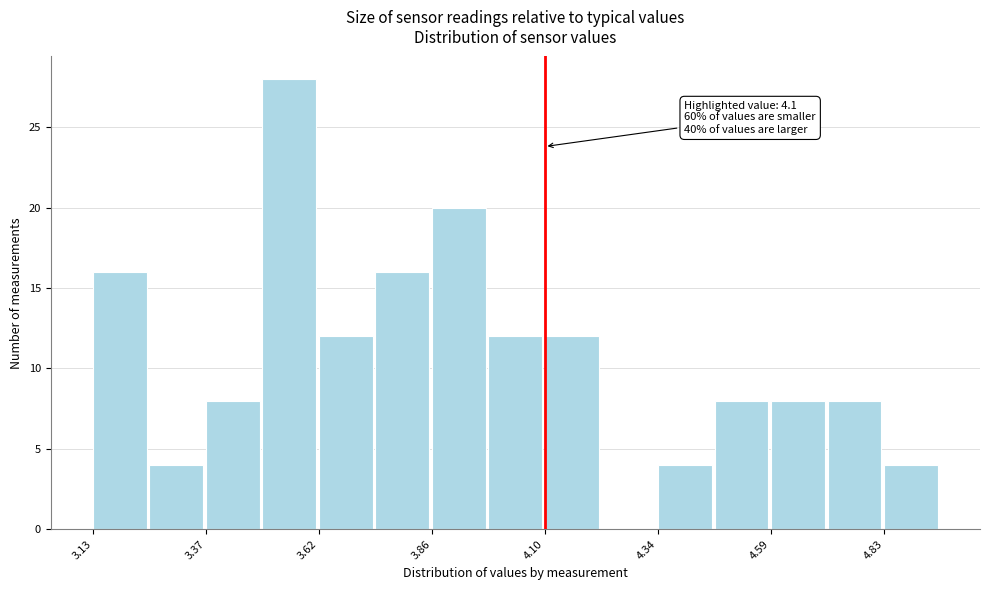

Read against the x-axis, roughly where is the centre of the tallest bar?

3.55